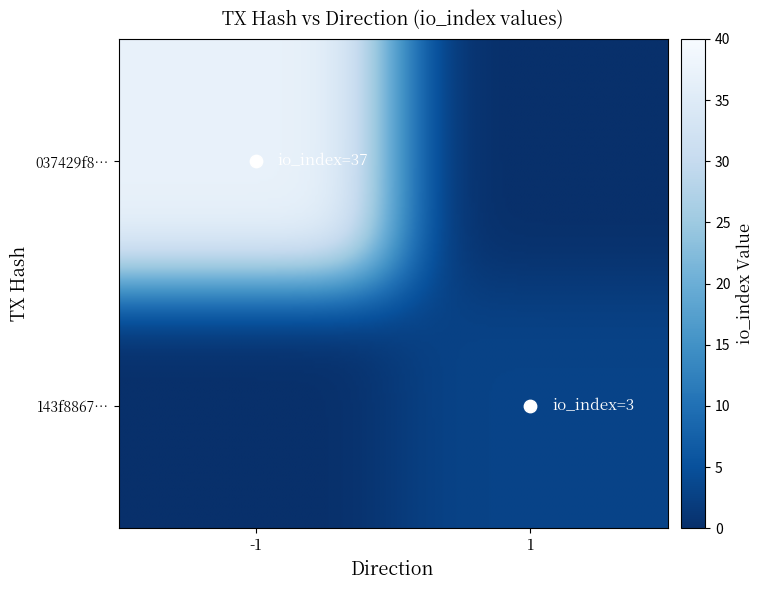

The 143f8867d56c91273c562fac5ce9ee8fb3d833a series shows 2 at io_index. True or false?

False